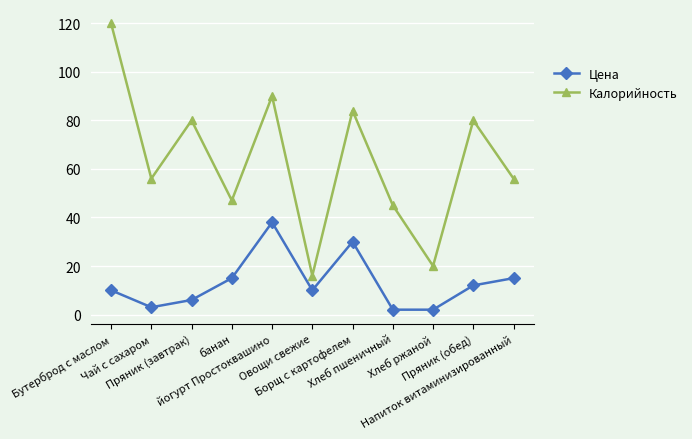

How many distinct data groups are displayed?

2